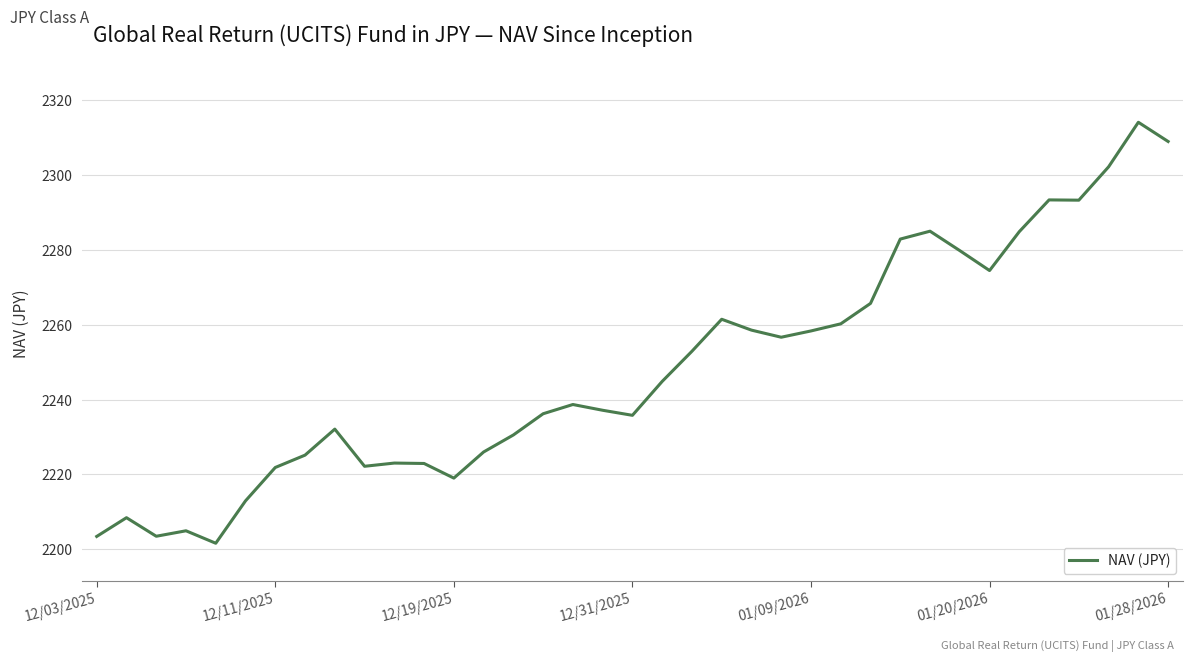

What is the difference between the maximum and minimum values?

112.5